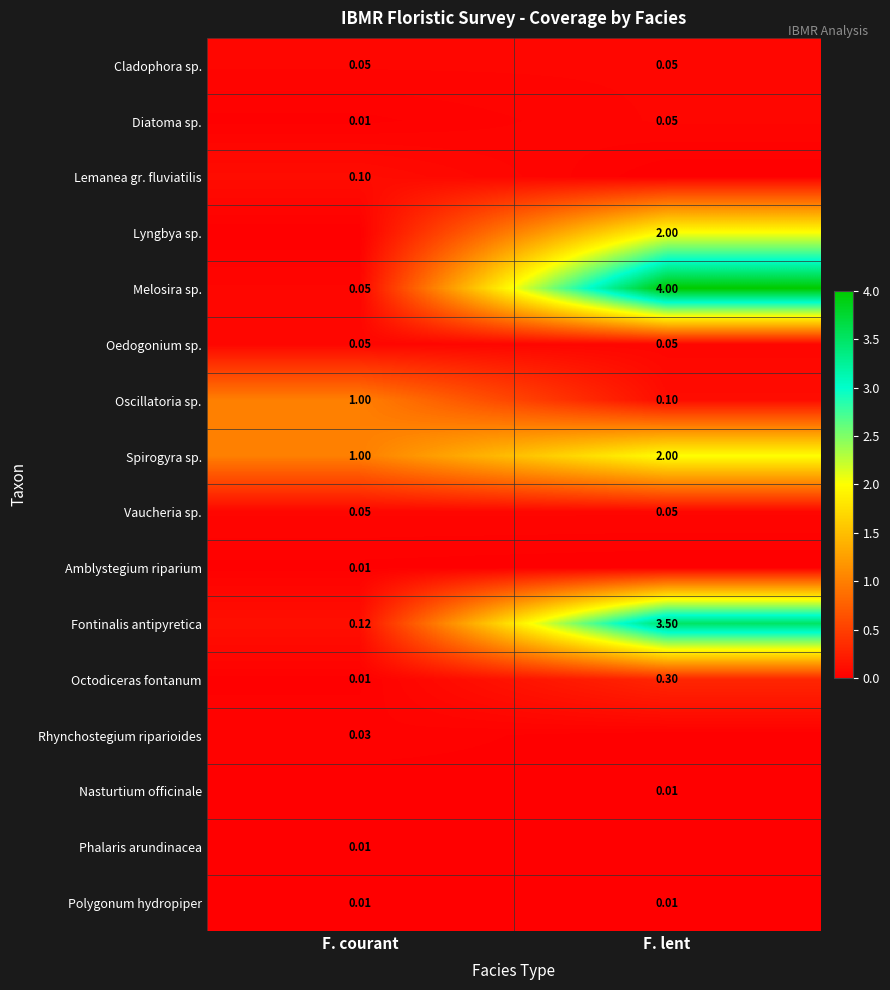

Rank the categories by Melosira sp. value from highest to lowest.

F. lent, F. courant